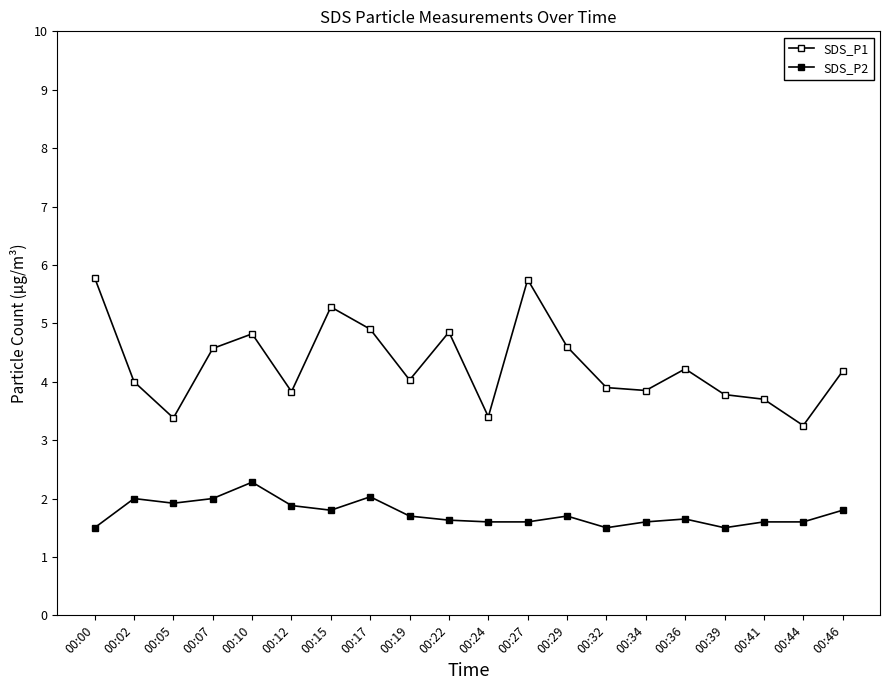

Which has a higher value, 00:44 or 00:19?

00:19